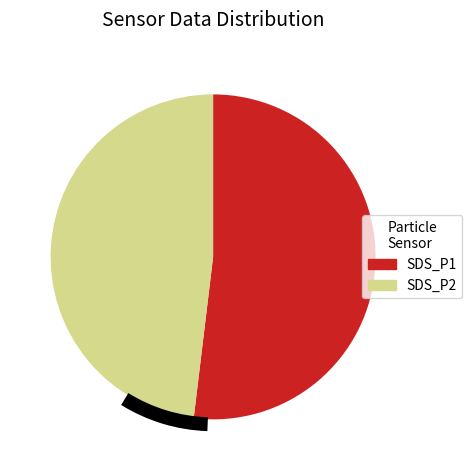

Does any single category account for the majority?

Yes